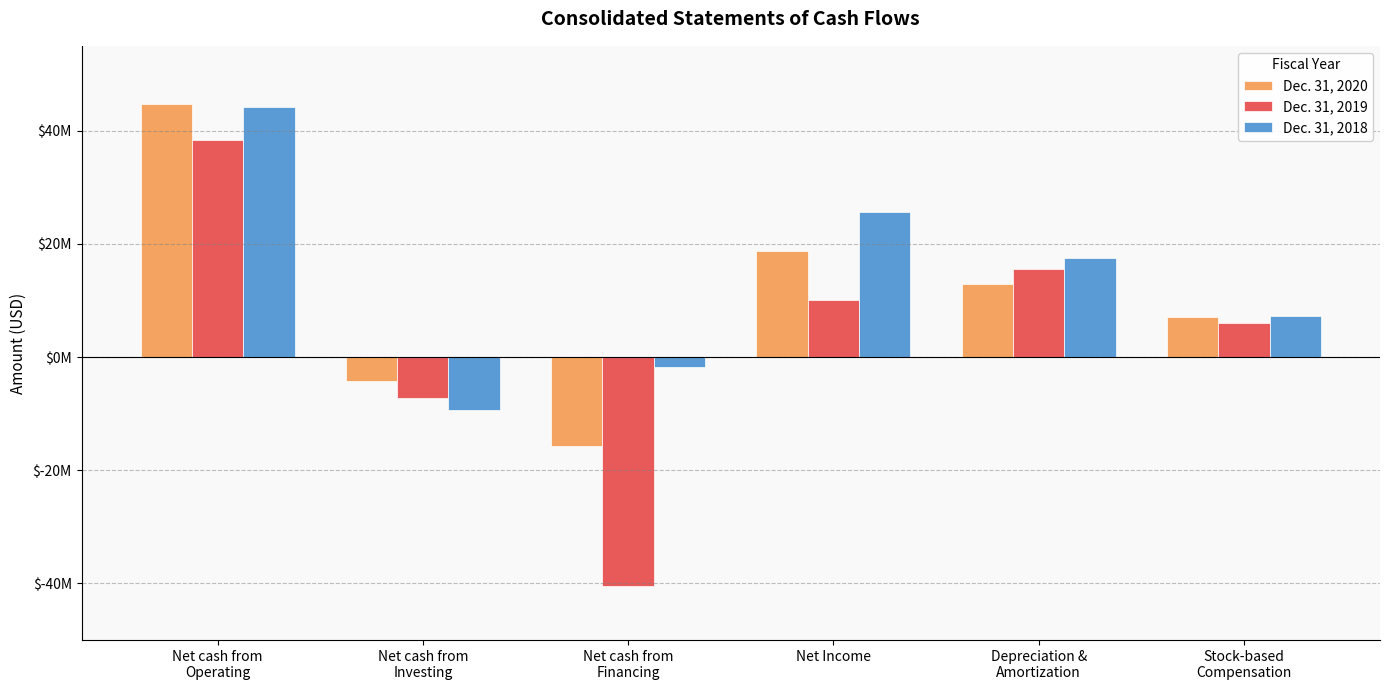

Are the bars grouped side by side (vs. stacked)?

Yes